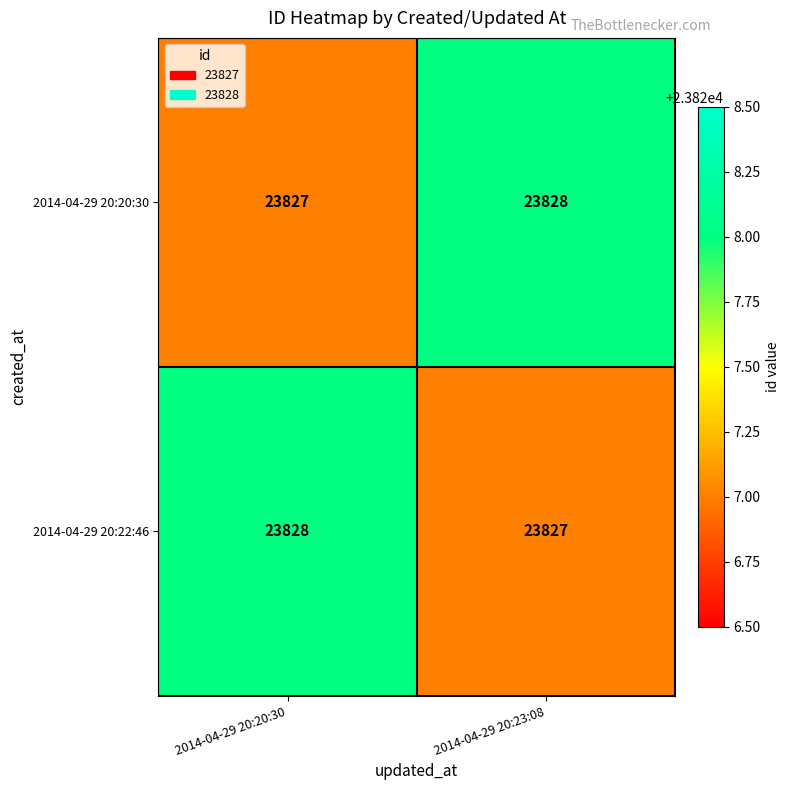

What is the sum of all 2014-04-29 20:20:30 values?

47655